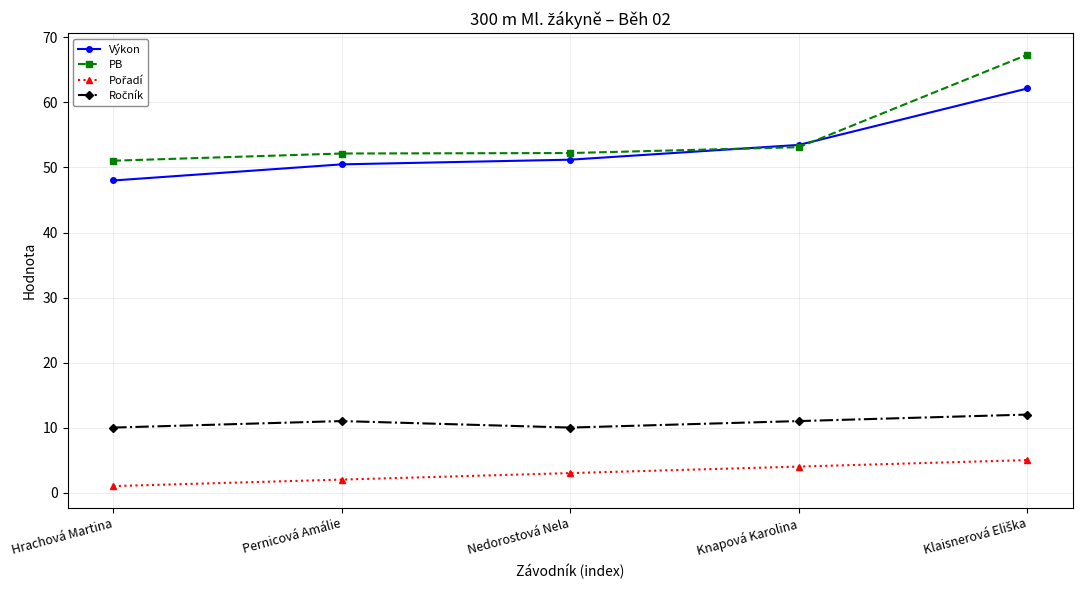

What is the smallest value displayed?

1.0